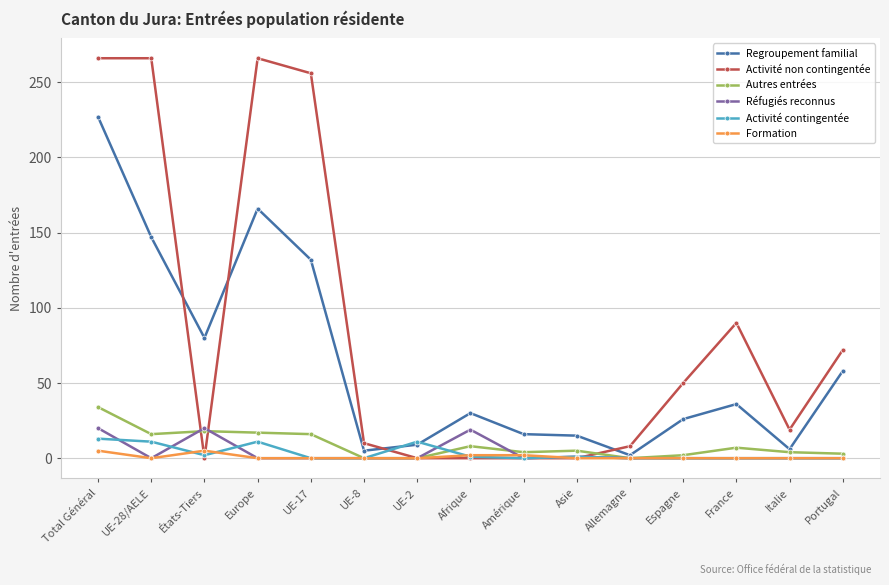

How many lines are shown in the chart?

6